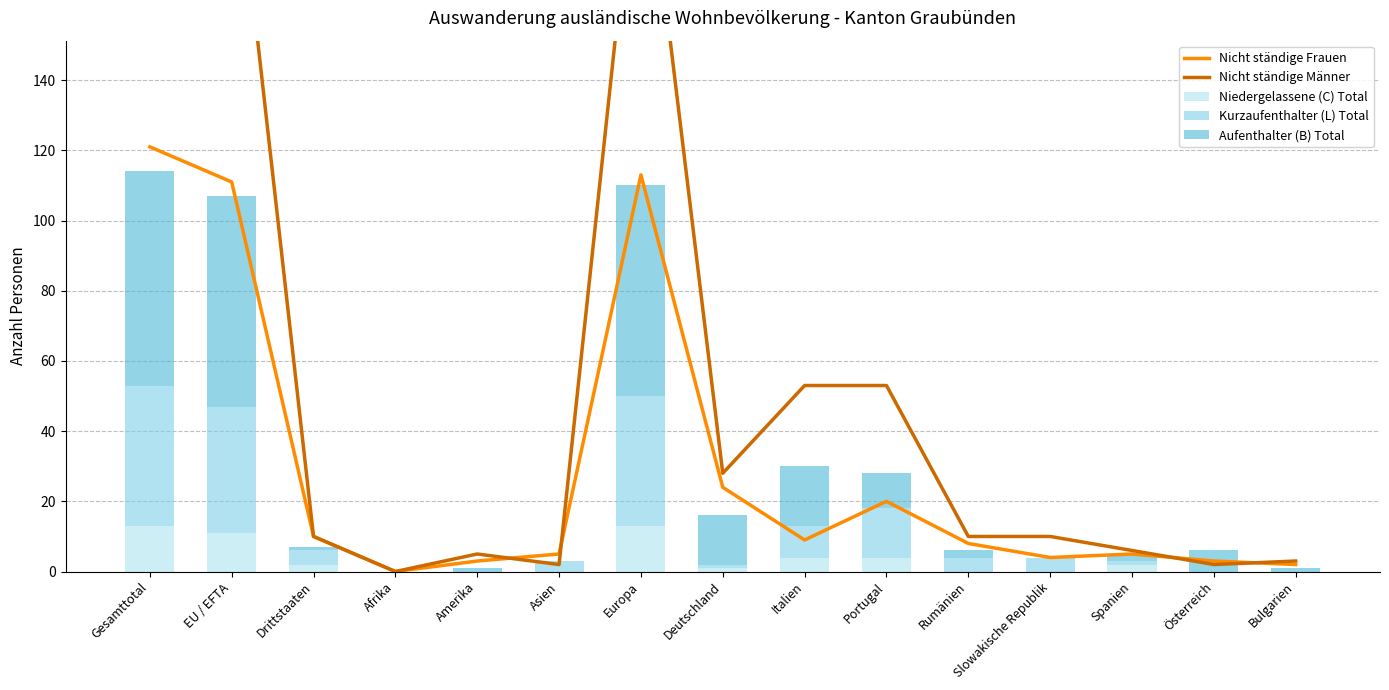

Between Bulgarien and Afrika, which is larger?

Bulgarien